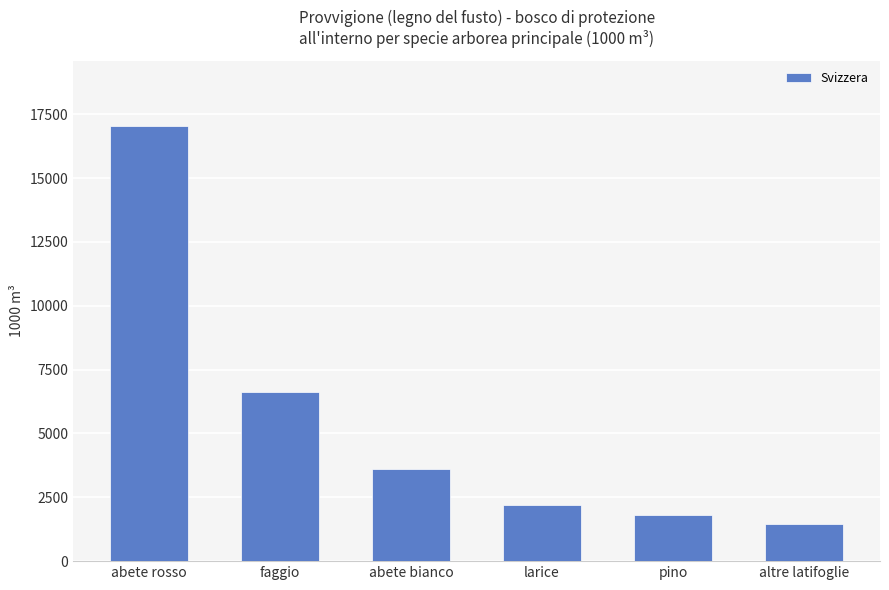

Is it true that the value at altre latifoglie is 2123?

False